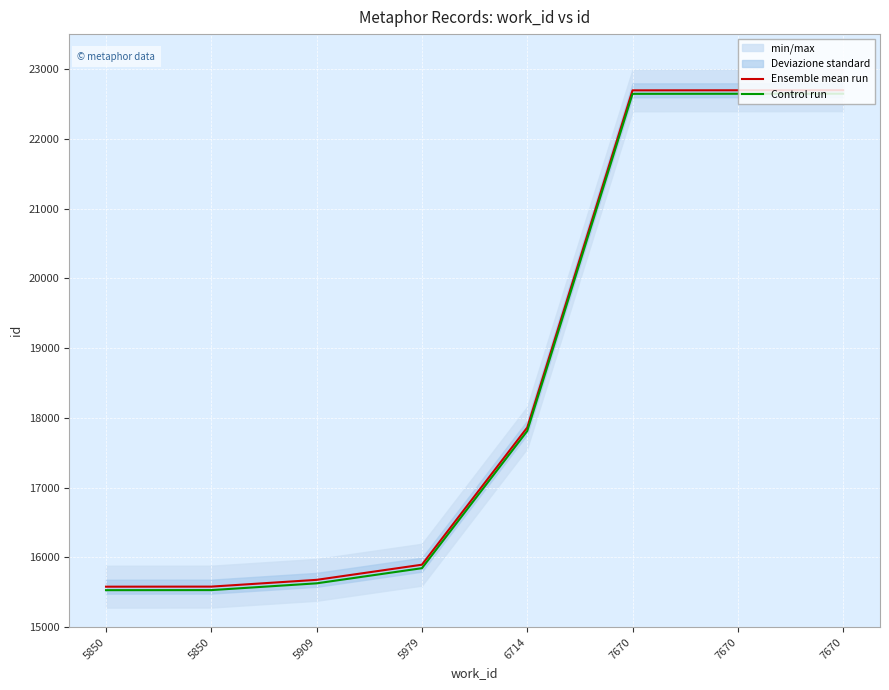

What is the difference between the maximum and minimum values in the Ensemble mean run series?

7116